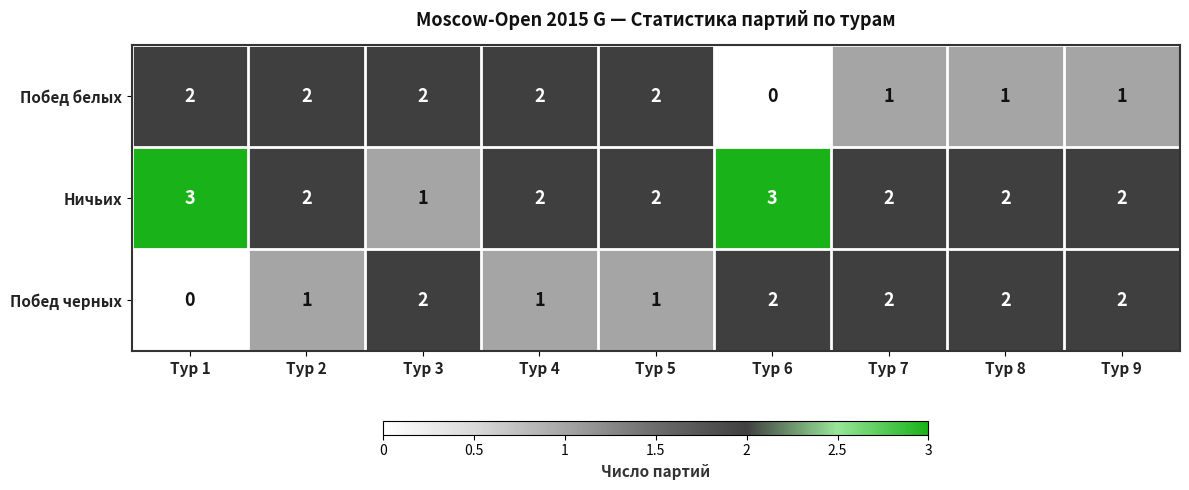

Reading right to left, list all the values displayed in this chart.

Побед белых: Тур 9=1	Тур 8=1	Тур 7=1	Тур 6=0	Тур 5=2	Тур 4=2	Тур 3=2	Тур 2=2	Тур 1=2
Ничьих: Тур 9=2	Тур 8=2	Тур 7=2	Тур 6=3	Тур 5=2	Тур 4=2	Тур 3=1	Тур 2=2	Тур 1=3
Побед черных: Тур 9=2	Тур 8=2	Тур 7=2	Тур 6=2	Тур 5=1	Тур 4=1	Тур 3=2	Тур 2=1	Тур 1=0